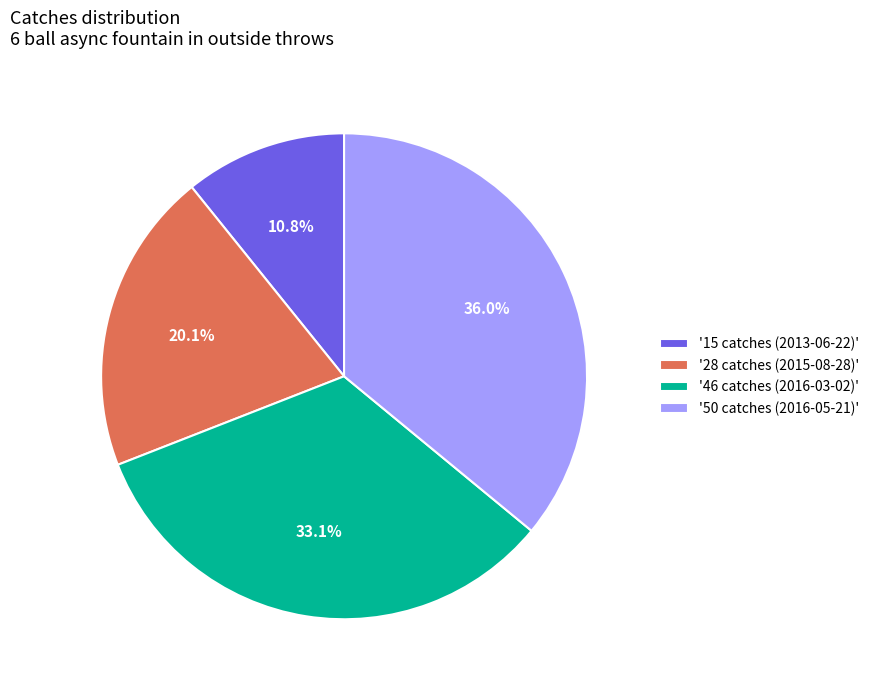

To the nearest percent, what is the average slice percentage?

25%